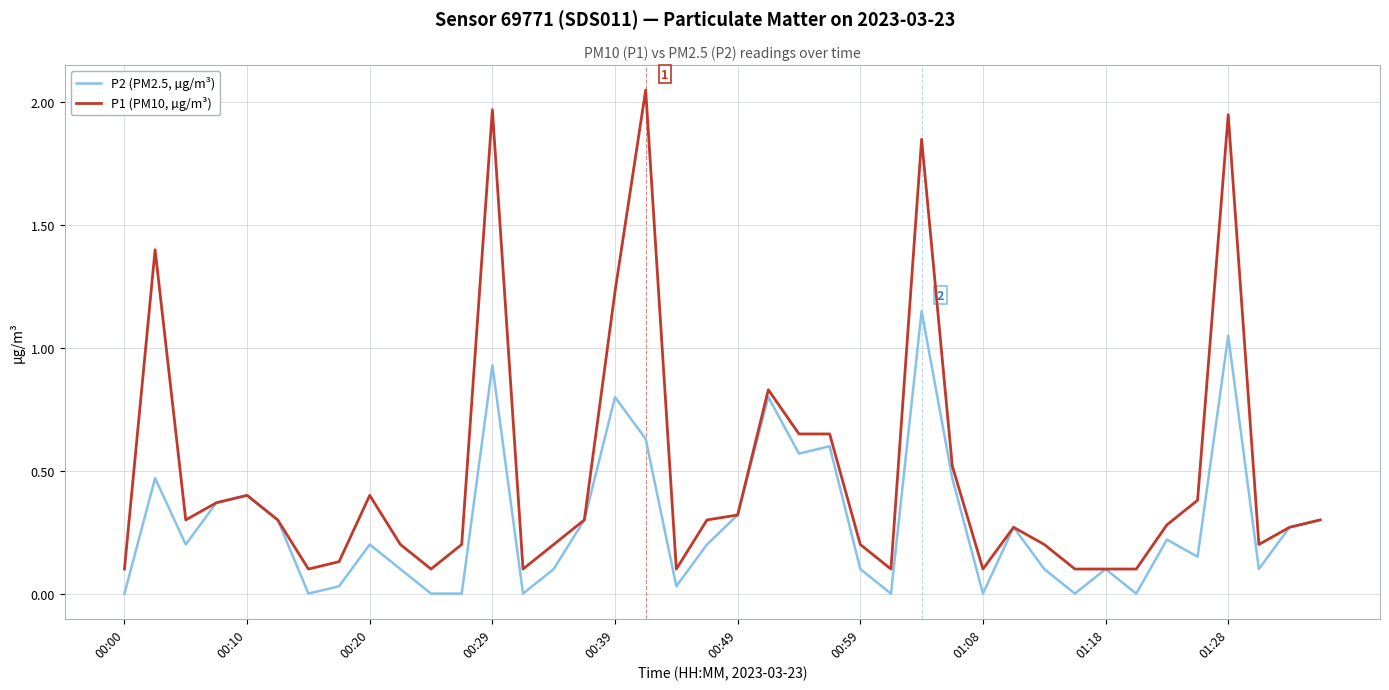

Rank the series by their average value, from highest to lowest.

P1 (PM10, µg/m³), P2 (PM2.5, µg/m³)